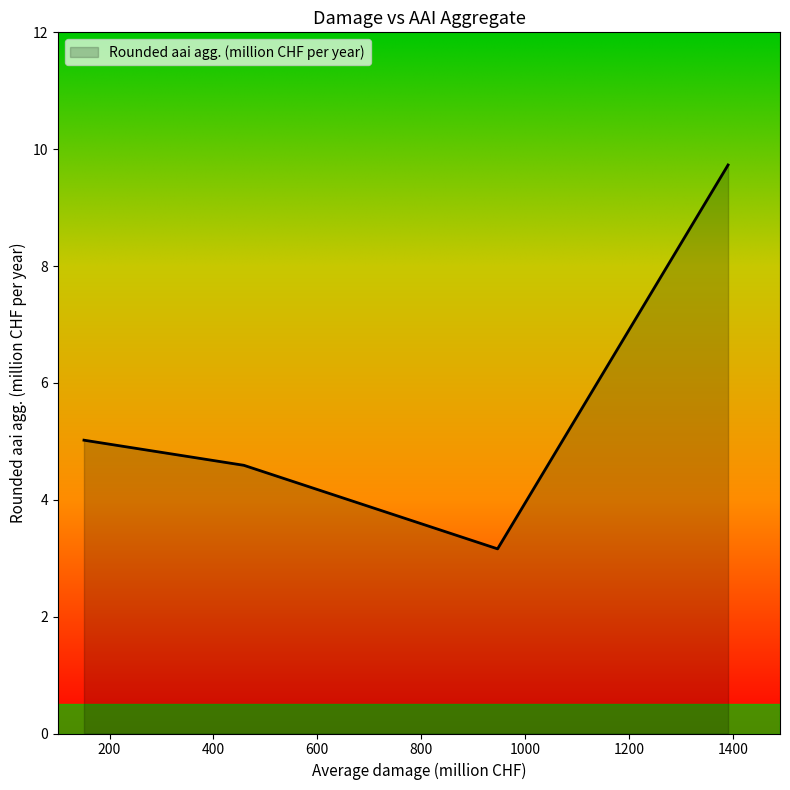

What is the minimum value shown in the chart?

3.2